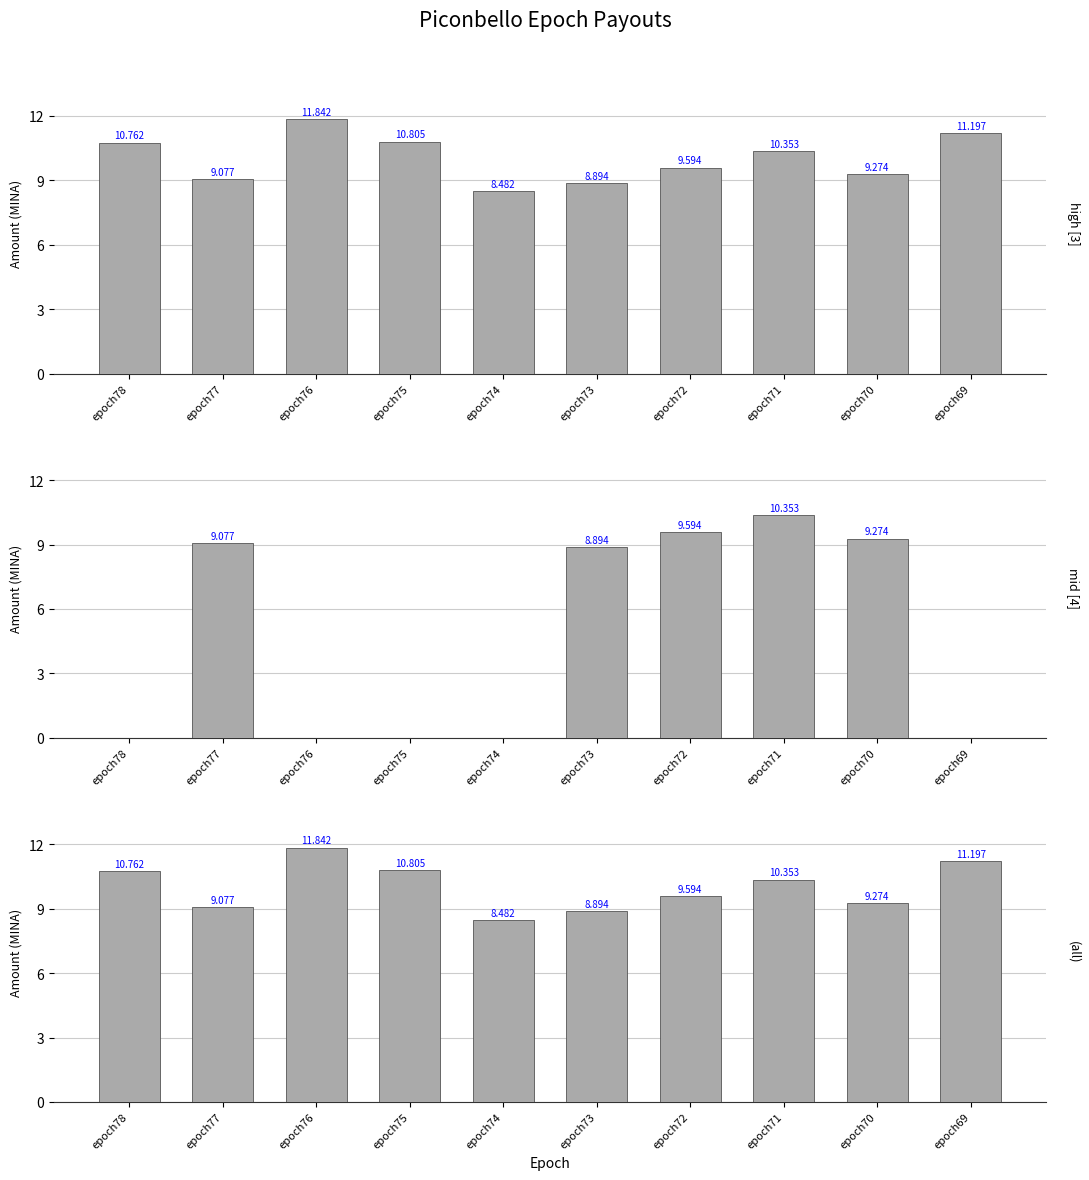

What is the sum of all values?

100.3